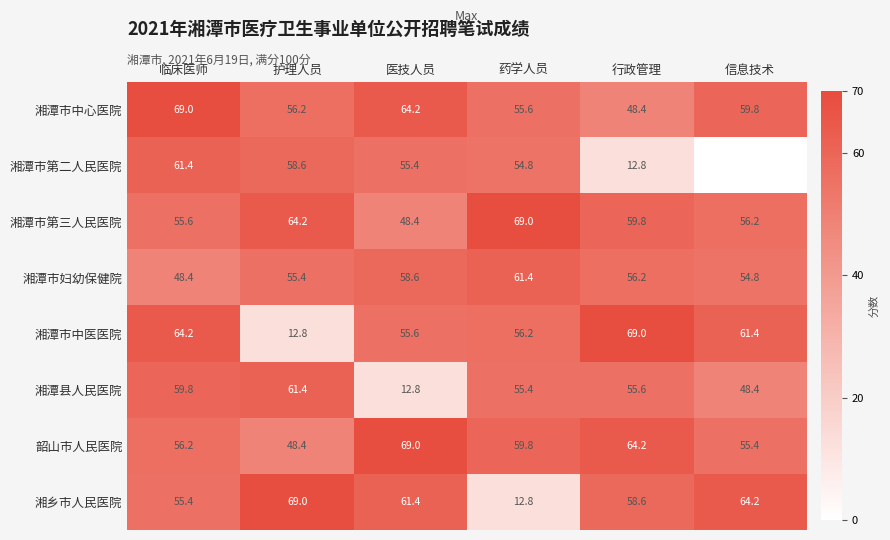

Between 行政管理 and 医技人员, which is larger?

医技人员